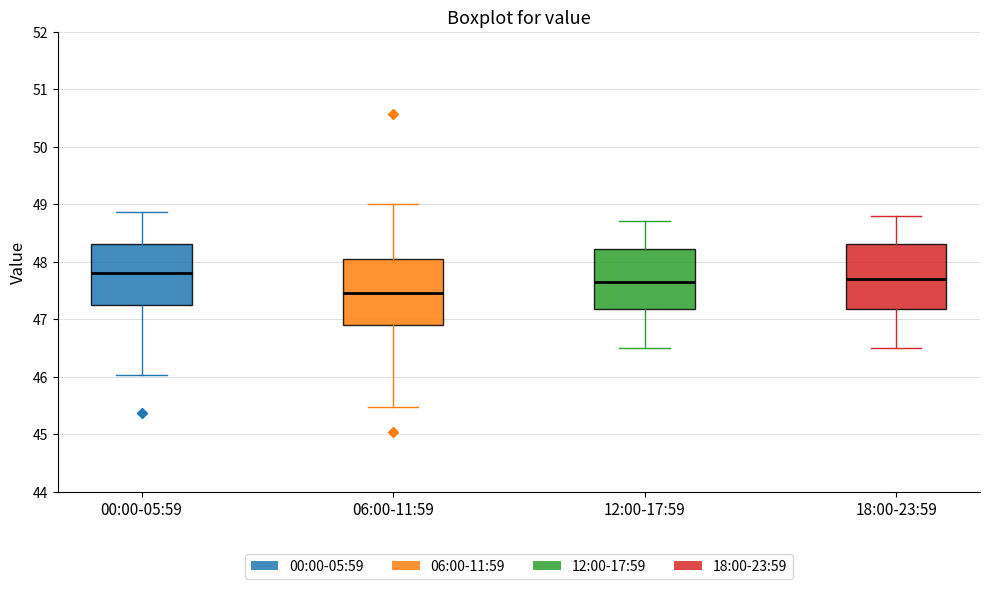

Reading left to right, transcribe this box plot: for each box, give where its median line is, the range the box spans, and where its two whiskers end, as read against the y-axis. The values are not printed on the chart, so give them approximately, as read against the axis.

00:00-05:59: median 47.8, box 47.3 to 48.3, whiskers 46.0 to 48.9
06:00-11:59: median 47.5, box 46.9 to 48.0, whiskers 45.5 to 49.0
12:00-17:59: median 47.7, box 47.2 to 48.2, whiskers 46.5 to 48.7
18:00-23:59: median 47.7, box 47.2 to 48.3, whiskers 46.5 to 48.8